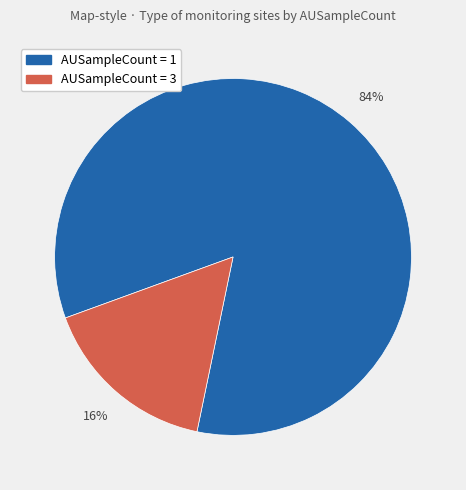

Which category has the biggest portion of the pie?

AUSampleCount = 1